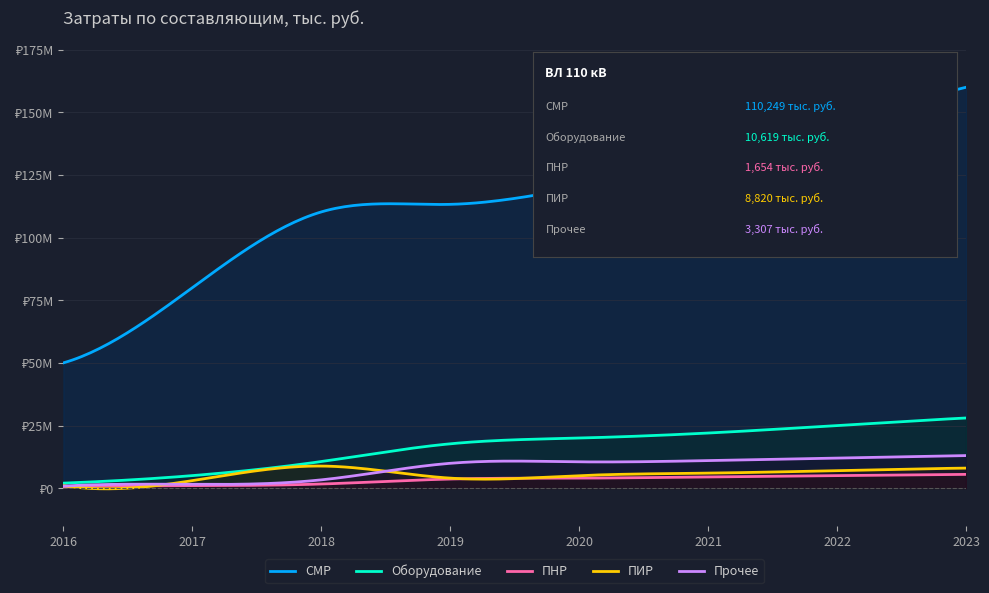

Which series has the largest total across all categories?

СМР